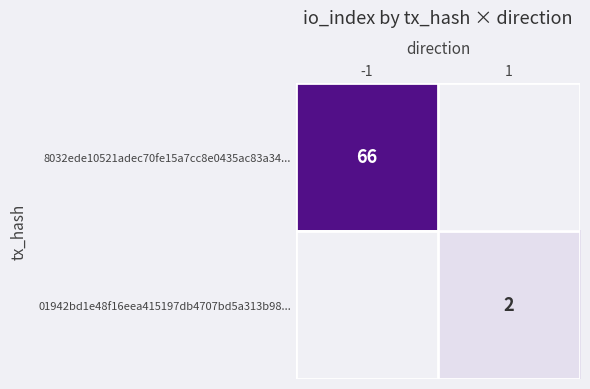

Is it true that 8032ede10521adec70fe15a7cc8e0435ac83a34... equals 41.2 at -1?

False